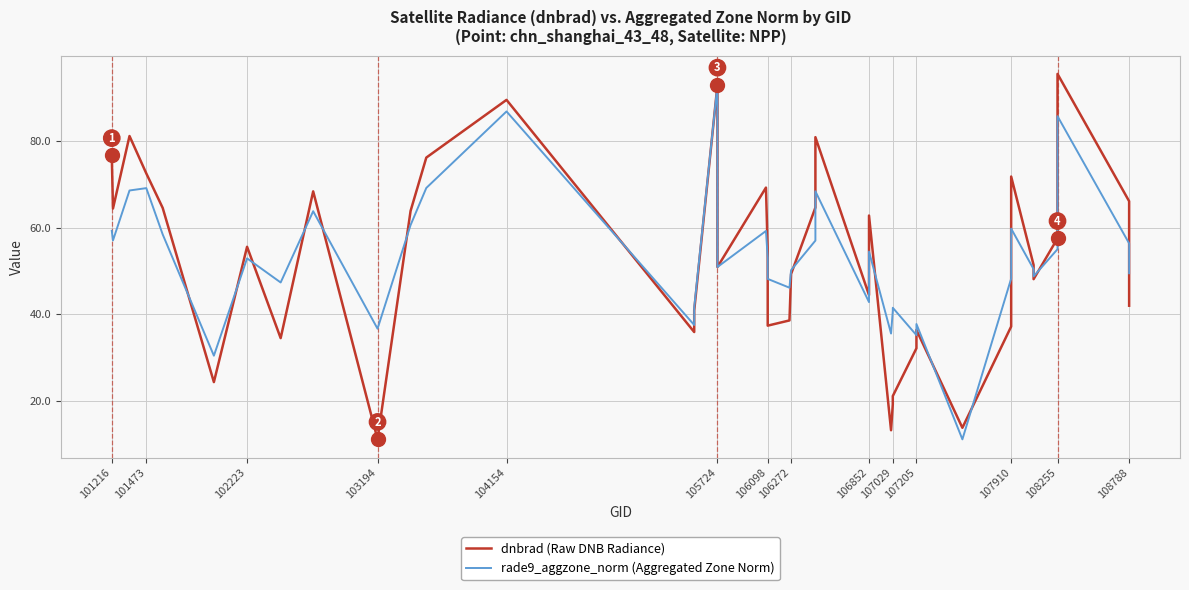

Rank the series by their maximum value, from lowest to highest.

rade9_aggzone_norm (Aggregated Zone Norm), dnbrad (Raw DNB Radiance)